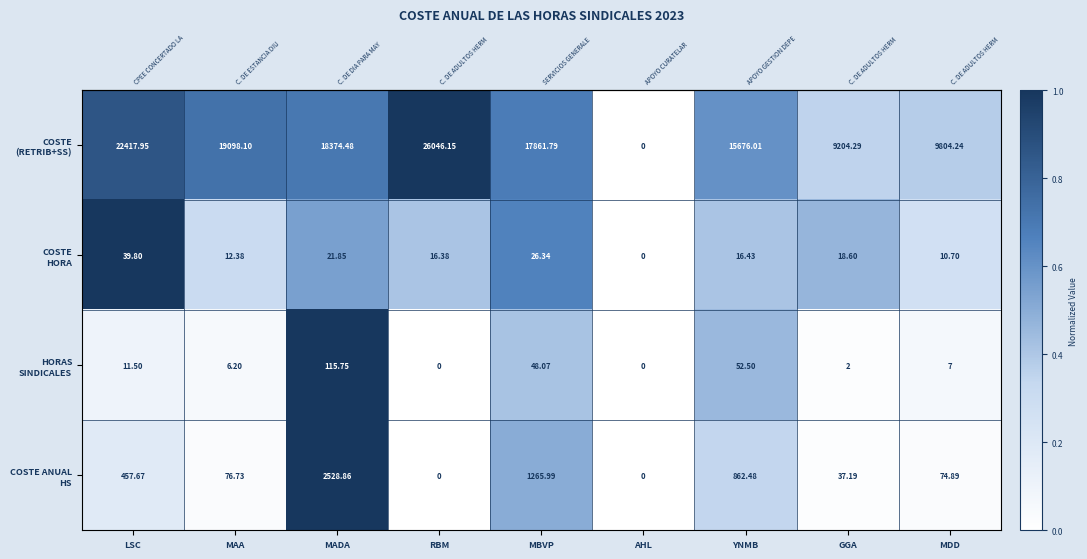

How many series are shown in this chart?

4